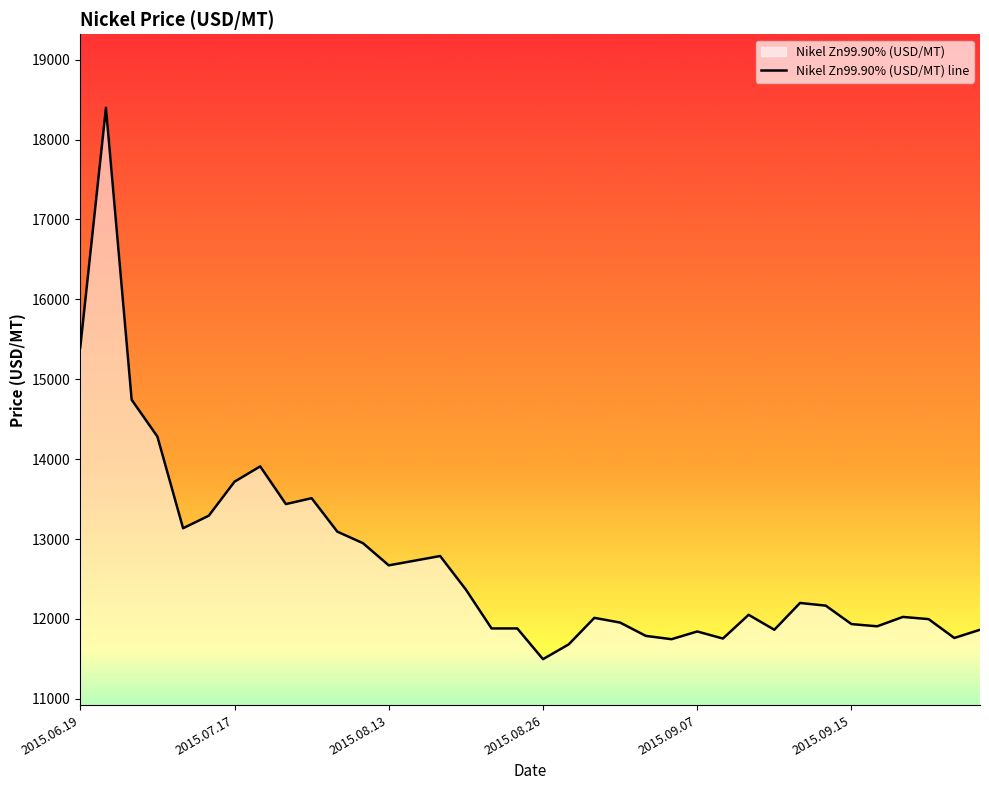

What is the minimum value shown in the chart?

11495.5